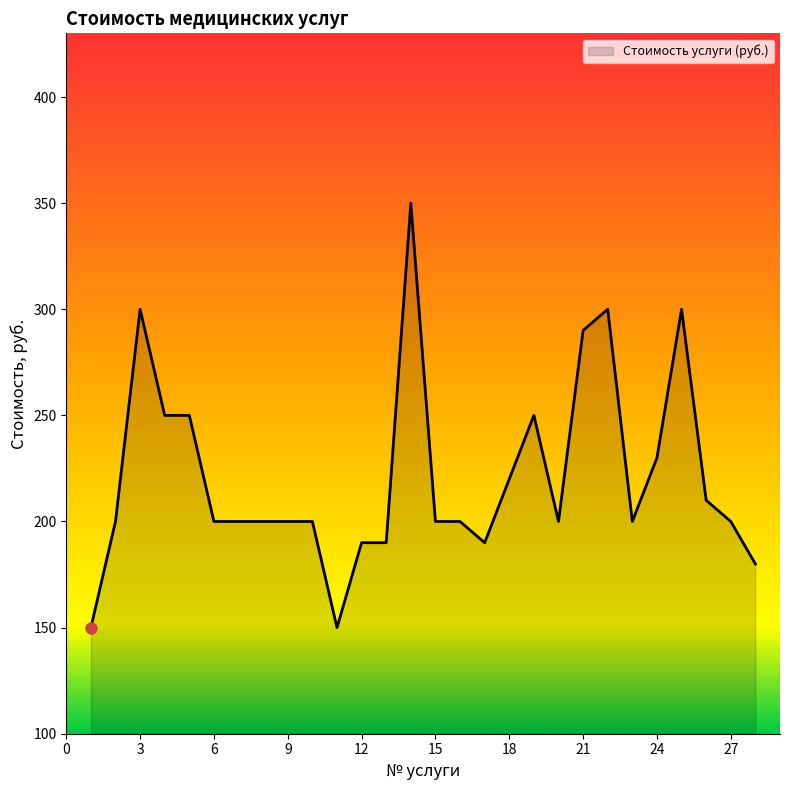

What is the maximum value shown in the chart?

350